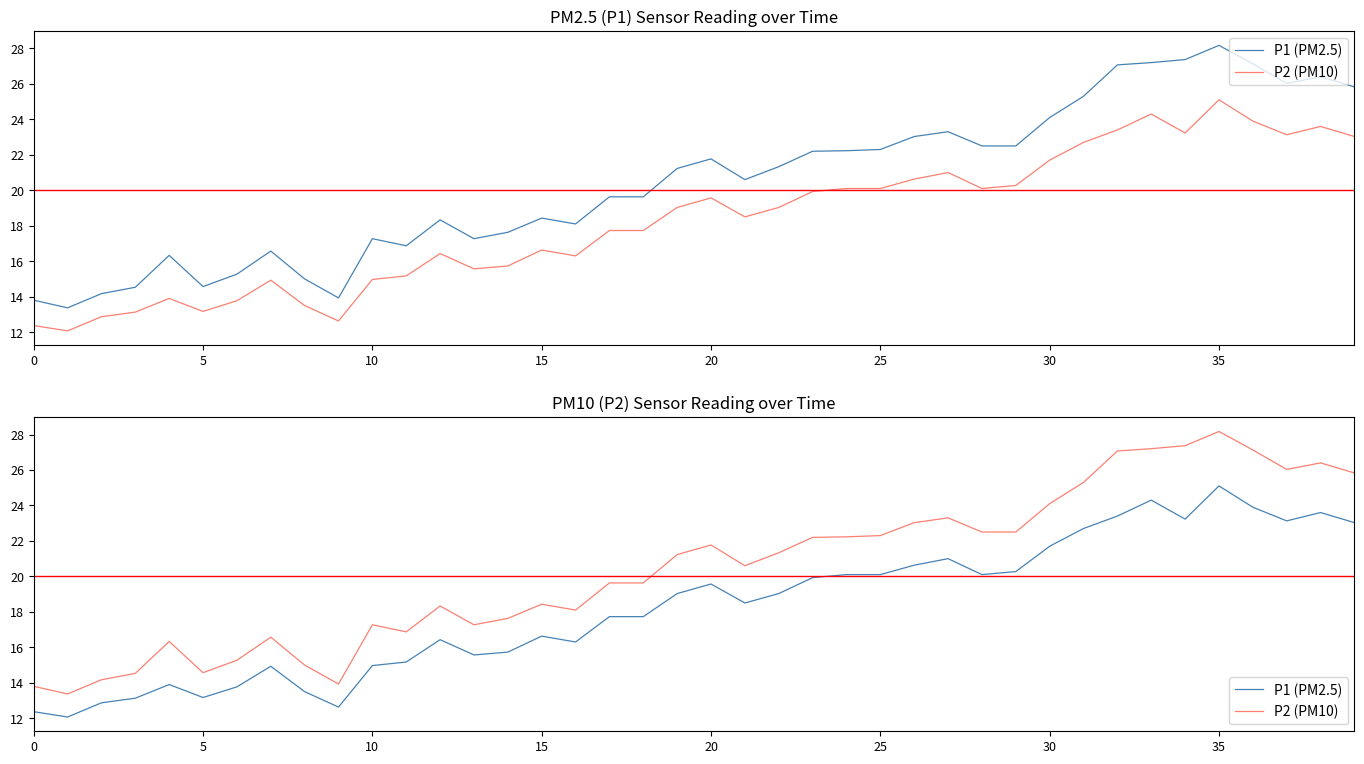

Which series has the largest total across all categories?

P2 (PM10)